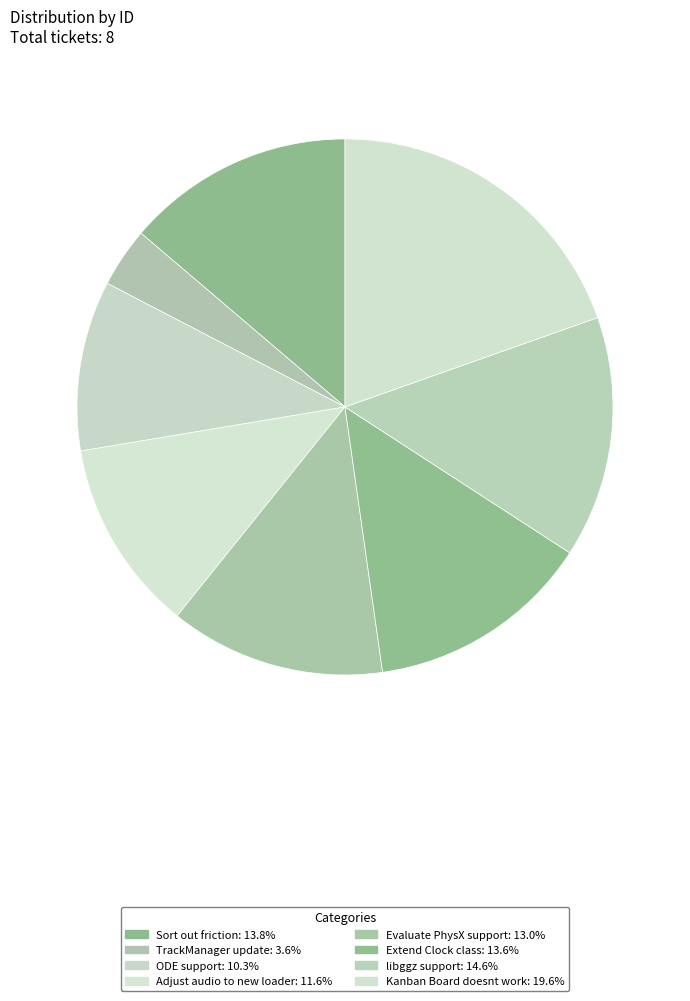

To the nearest percent, what is the difference between the largest and smallest slice percentages?

16%